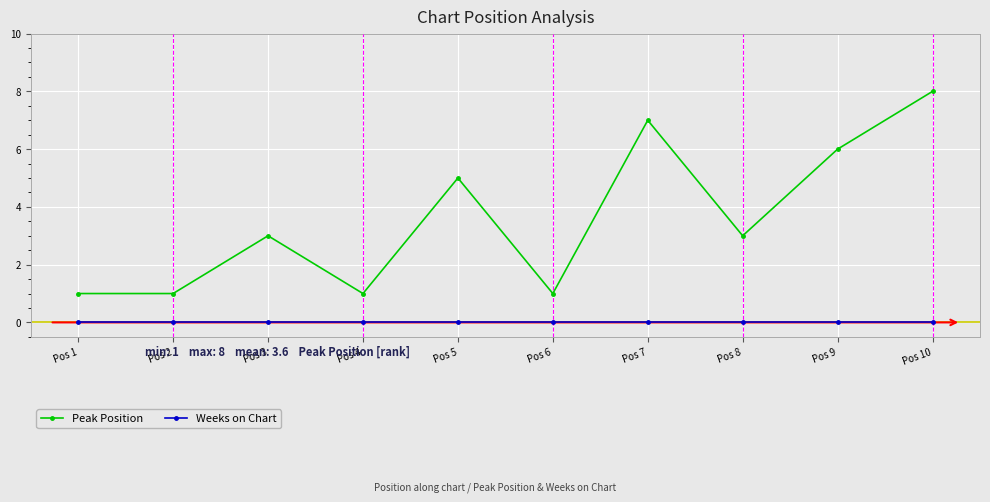

How many data points does each series have?

10